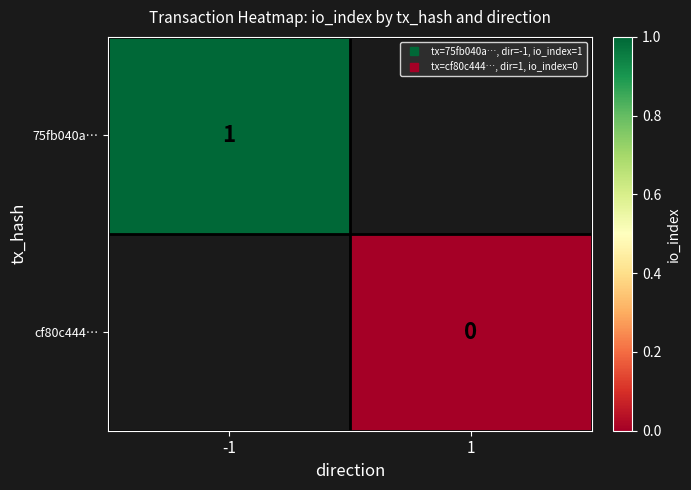

Which has a higher value, 1 or -1?

-1